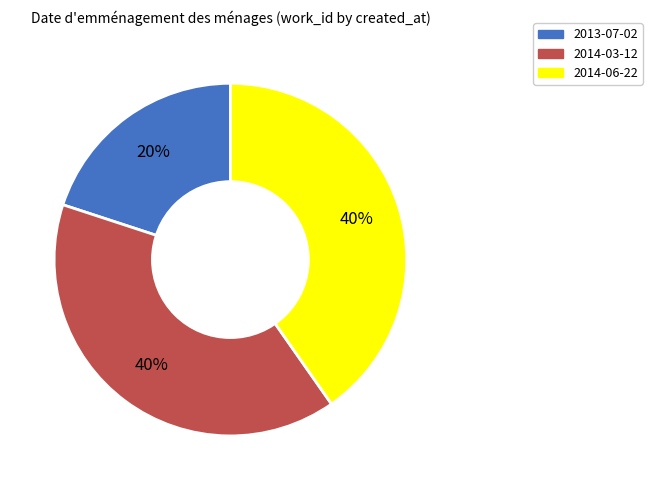

Is there any slice that represents more than half of the pie?

No